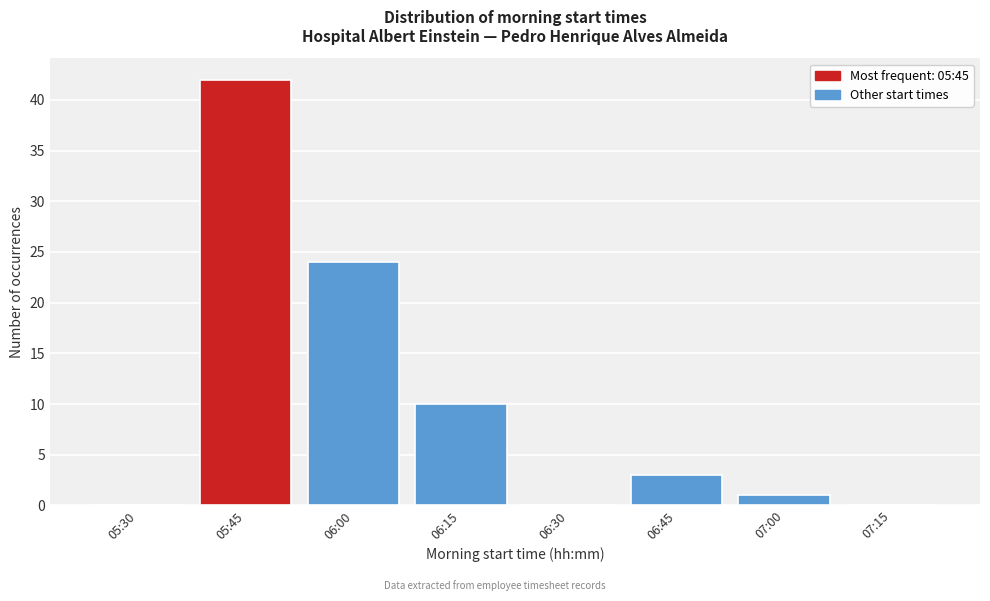

What is the change in value from 05:30 to 05:45?

+42